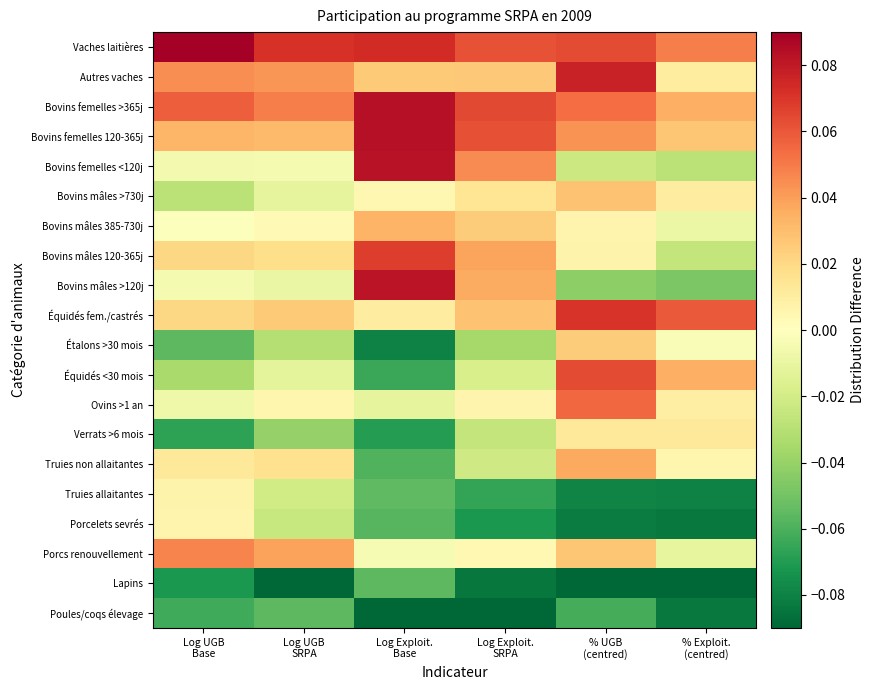

Rank the series at Log UGB SRPA from highest to lowest value.

Vaches laitières, Bovins femelles >365j, Autres vaches, Porcs renouvellement, Bovins femelles 120-365j, Équidés fem./castrés, Bovins mâles 120-365j, Truies non allaitantes, Ovins >1 an, Bovins mâles 385-730j, Bovins femelles <120j, Bovins mâles >120j, Bovins mâles >730j, Équidés <30 mois, Truies allaitantes, Porcelets sevrés, Étalons >30 mois, Verrats >6 mois, Poules/coqs élevage, Lapins